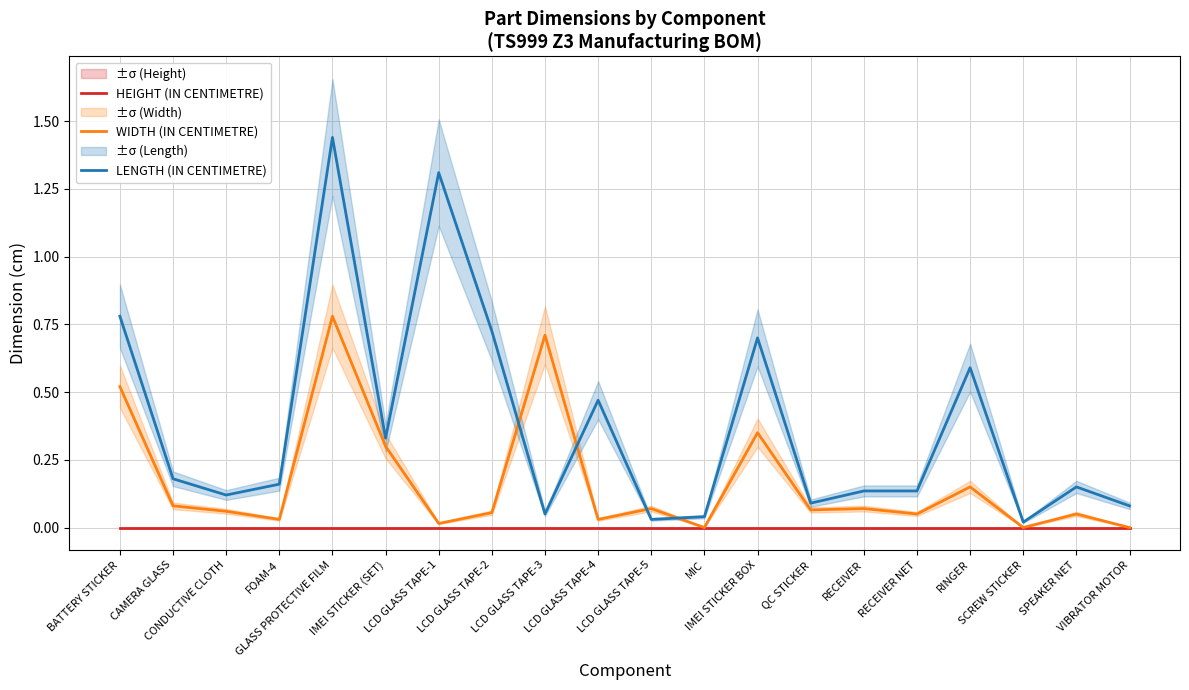

Reading right to left, what are all the values shown in this chart?

HEIGHT (IN CENTIMETRE): VIBRATOR MOTOR=0.0	SPEAKER NET=0.0	SCREW STICKER=0.0	RINGER=0.0	RECEIVER NET=0.0	RECEIVER=0.0	QC STICKER=0.0	IMEI STICKER BOX=0.0	MIC=0.0	LCD GLASS TAPE-5=0.0	LCD GLASS TAPE-4=0.0	LCD GLASS TAPE-3=0.0	LCD GLASS TAPE-2=0.0	LCD GLASS TAPE-1=0.0	IMEI STICKER (SET)=0.0	GLASS PROTECTIVE FILM=0.0	FOAM-4=0.0	CONDUCTIVE CLOTH=0.0	CAMERA GLASS=0.0	BATTERY STICKER=0.0
WIDTH (IN CENTIMETRE): VIBRATOR MOTOR=0.0	SPEAKER NET=0.1	SCREW STICKER=0.0	RINGER=0.1	RECEIVER NET=0.1	RECEIVER=0.1	QC STICKER=0.1	IMEI STICKER BOX=0.3	MIC=0.0	LCD GLASS TAPE-5=0.1	LCD GLASS TAPE-4=0.0	LCD GLASS TAPE-3=0.7	LCD GLASS TAPE-2=0.1	LCD GLASS TAPE-1=0.0	IMEI STICKER (SET)=0.3	GLASS PROTECTIVE FILM=0.8	FOAM-4=0.0	CONDUCTIVE CLOTH=0.1	CAMERA GLASS=0.1	BATTERY STICKER=0.5
LENGTH (IN CENTIMETRE): VIBRATOR MOTOR=0.1	SPEAKER NET=0.1	SCREW STICKER=0.0	RINGER=0.6	RECEIVER NET=0.1	RECEIVER=0.1	QC STICKER=0.1	IMEI STICKER BOX=0.7	MIC=0.0	LCD GLASS TAPE-5=0.0	LCD GLASS TAPE-4=0.5	LCD GLASS TAPE-3=0.1	LCD GLASS TAPE-2=0.7	LCD GLASS TAPE-1=1.3	IMEI STICKER (SET)=0.3	GLASS PROTECTIVE FILM=1.4	FOAM-4=0.2	CONDUCTIVE CLOTH=0.1	CAMERA GLASS=0.2	BATTERY STICKER=0.8